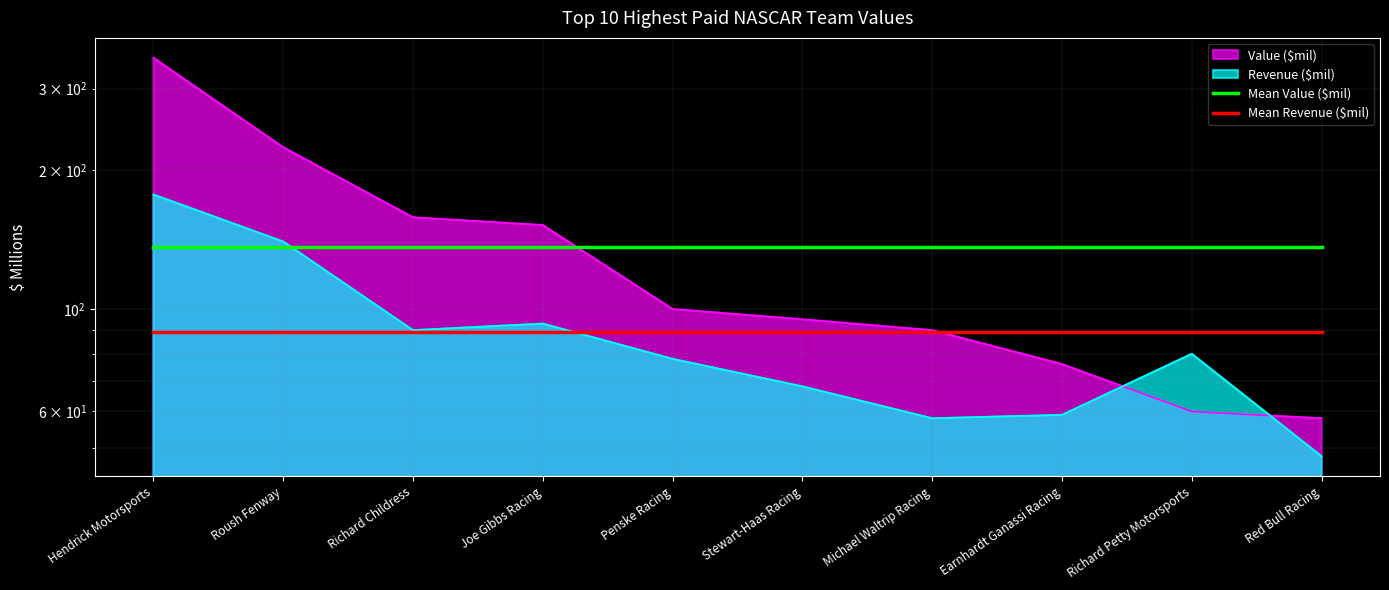

What is the spread (max minus min) of values at Stewart-Haas Racing?

47.2